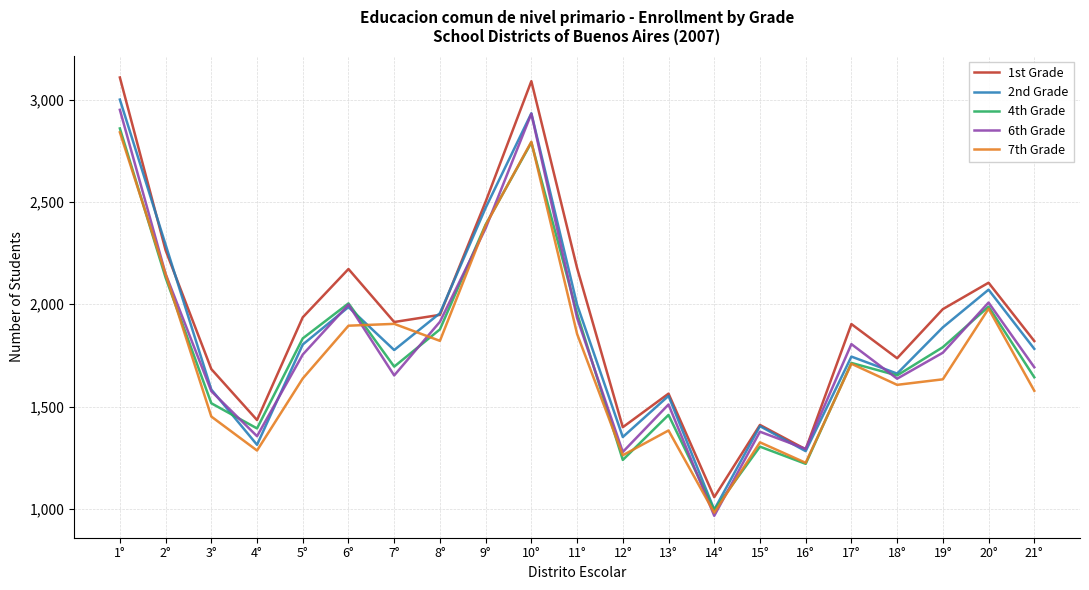

List the series in order of their peak value, lowest first.

7th Grade, 4th Grade, 6th Grade, 2nd Grade, 1st Grade